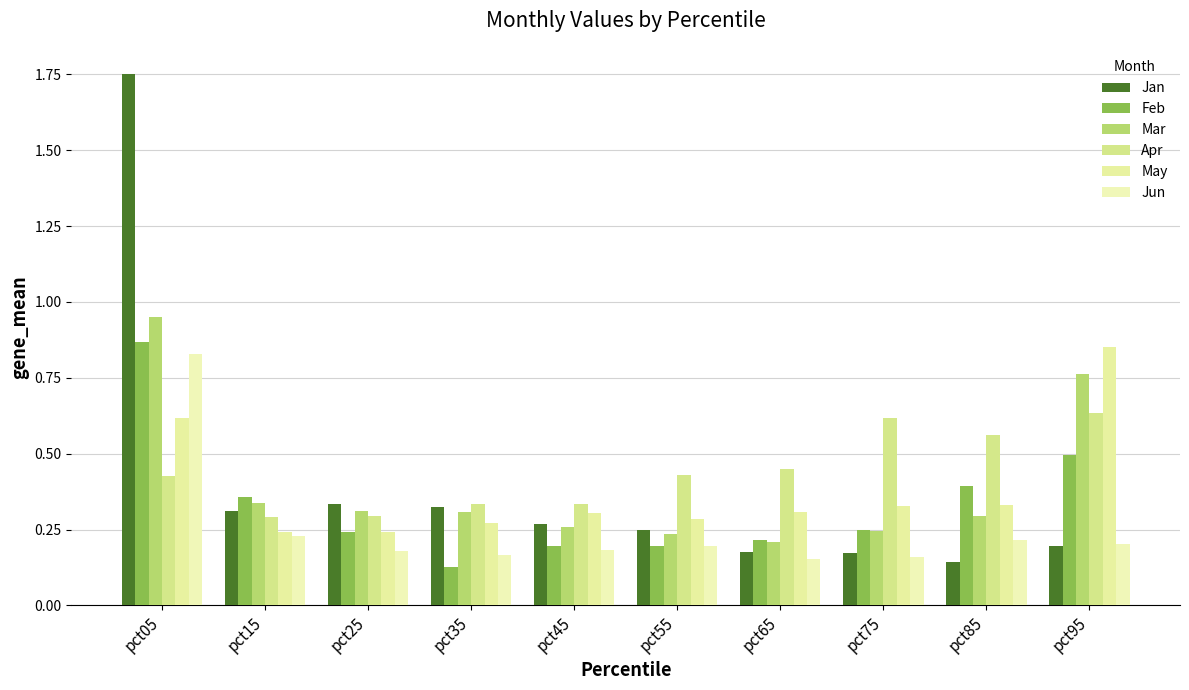

What are all the series names shown in the legend?

Jan, Feb, Mar, Apr, May, Jun